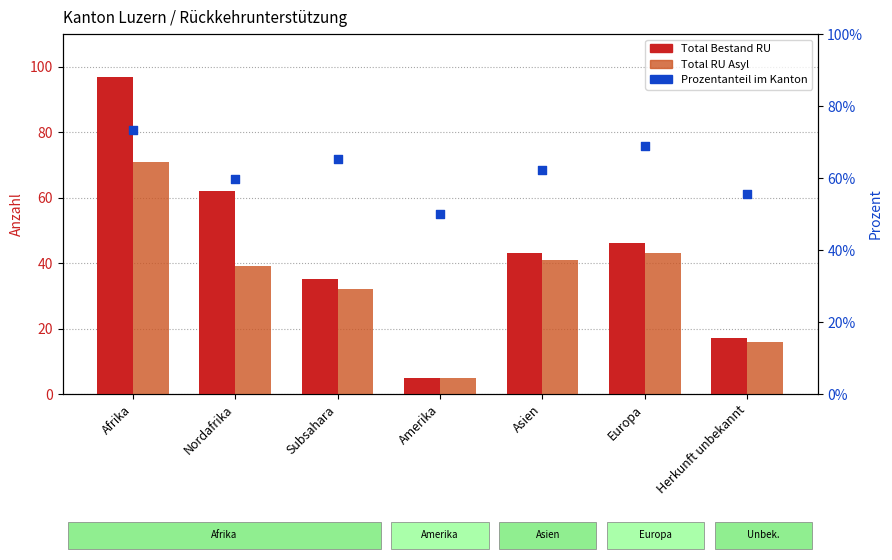

What is the total value across all series at Herkunft unbekannt?

88.5